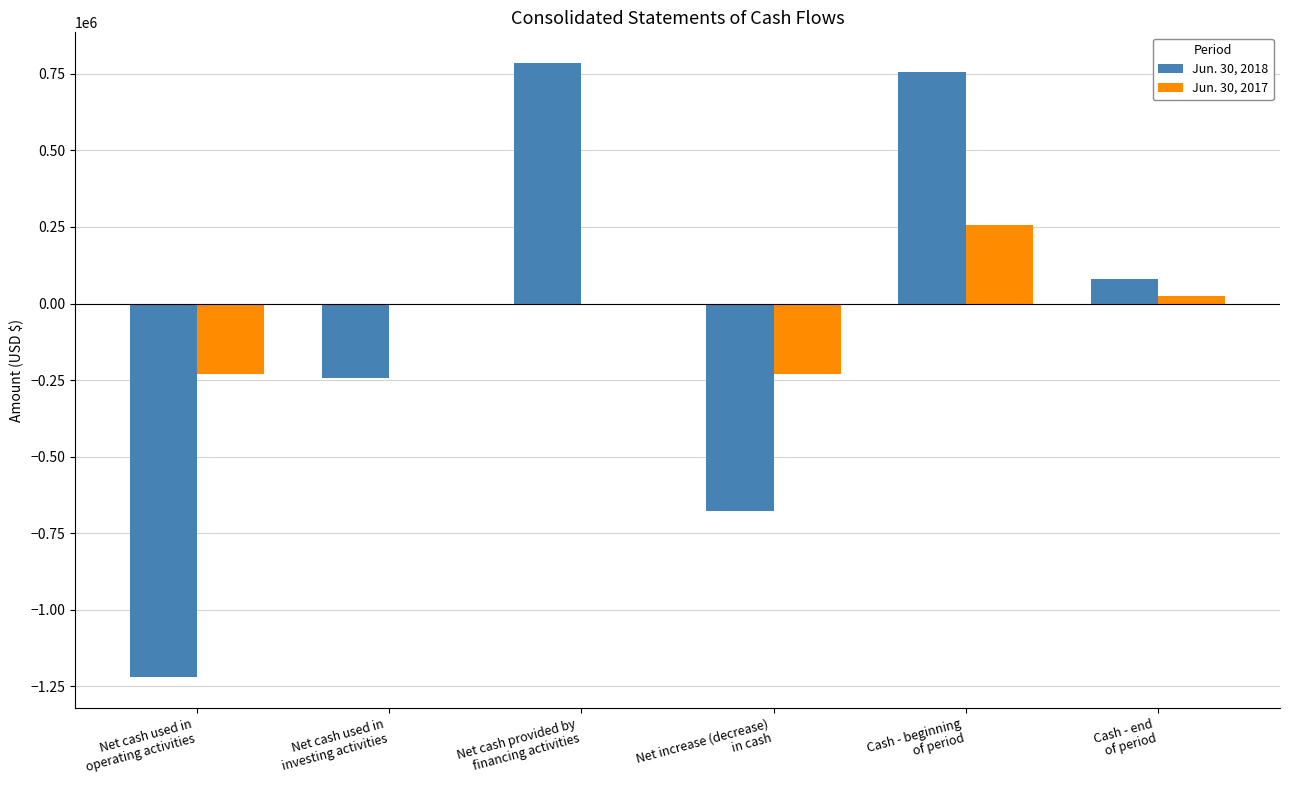

At which category does the chart reach its peak across all series?

Net cash provided by
financing activities